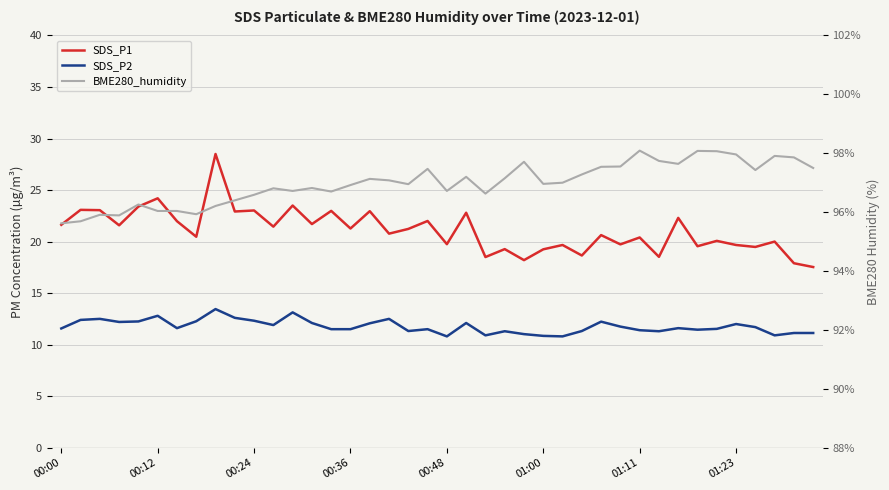

Where does the SDS_P1 series first go above 21?

00:00